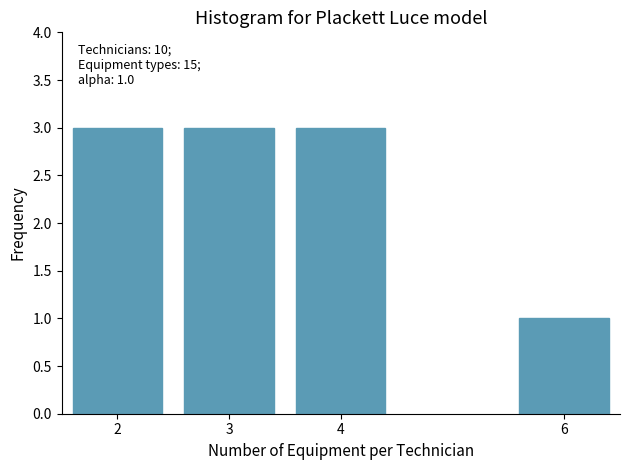

Reading left to right, extract all data points from this chart.

3	3	3	1